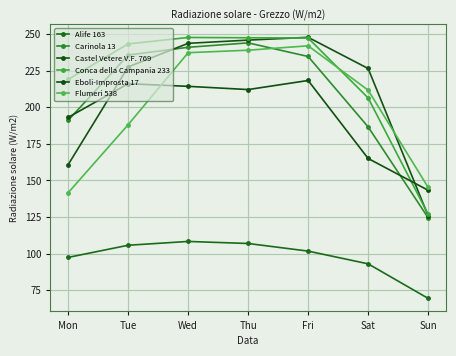

Reading right to left, list all the values displayed in this chart.

Alife 163: Sun=69.4	Sat=93.0	Fri=101.7	Thu=106.9	Wed=108.3	Tue=105.7	Mon=97.4
Carinola 13: Sun=124.5	Sat=186.6	Fri=234.7	Thu=244.0	Wed=241.0	Tue=235.7	Mon=191.1
Castel Vetere V.F. 769: Sun=125.9	Sat=226.5	Fri=247.8	Thu=245.9	Wed=243.7	Tue=227.6	Mon=160.8
Conca della Campania 233: Sun=126.9	Sat=206.4	Fri=247.3	Thu=247.5	Wed=247.7	Tue=243.3	Mon=219.1
Eboli-Improsta 17: Sun=143.3	Sat=165.0	Fri=218.3	Thu=212.1	Wed=214.3	Tue=216.1	Mon=193.1
Flumeri 538: Sun=145.3	Sat=211.7	Fri=242.0	Thu=239.0	Wed=237.3	Tue=188.1	Mon=141.6